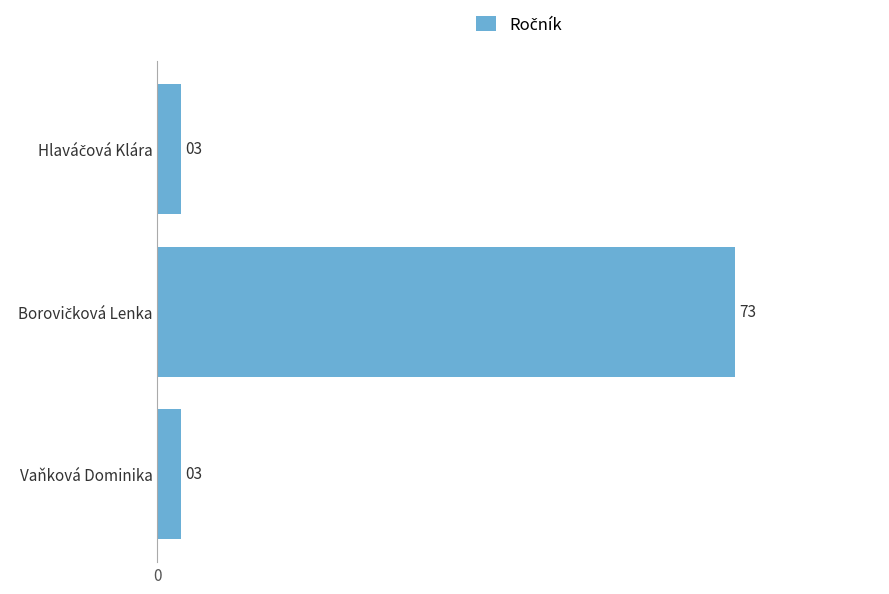

Reading top to bottom, transcribe all the data shown in this chart.

3	73	3